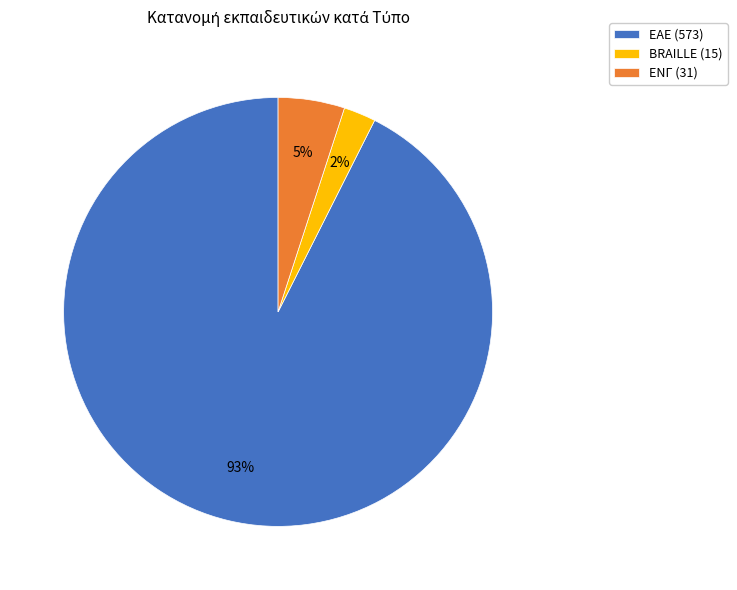

Which category accounts for the majority?

ΕΑΕ